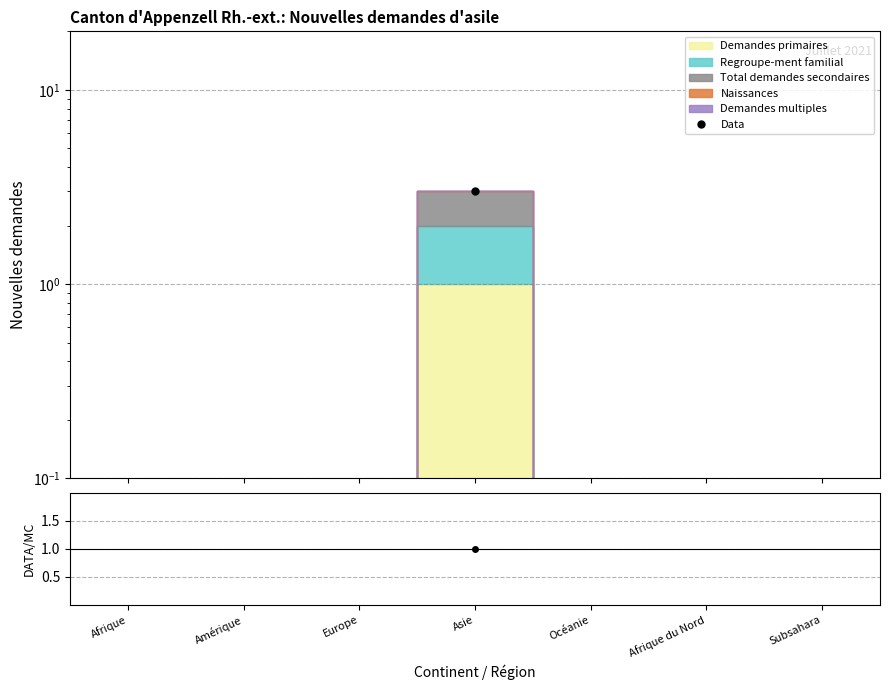

What is the value of the 4th point from the left?

3.0